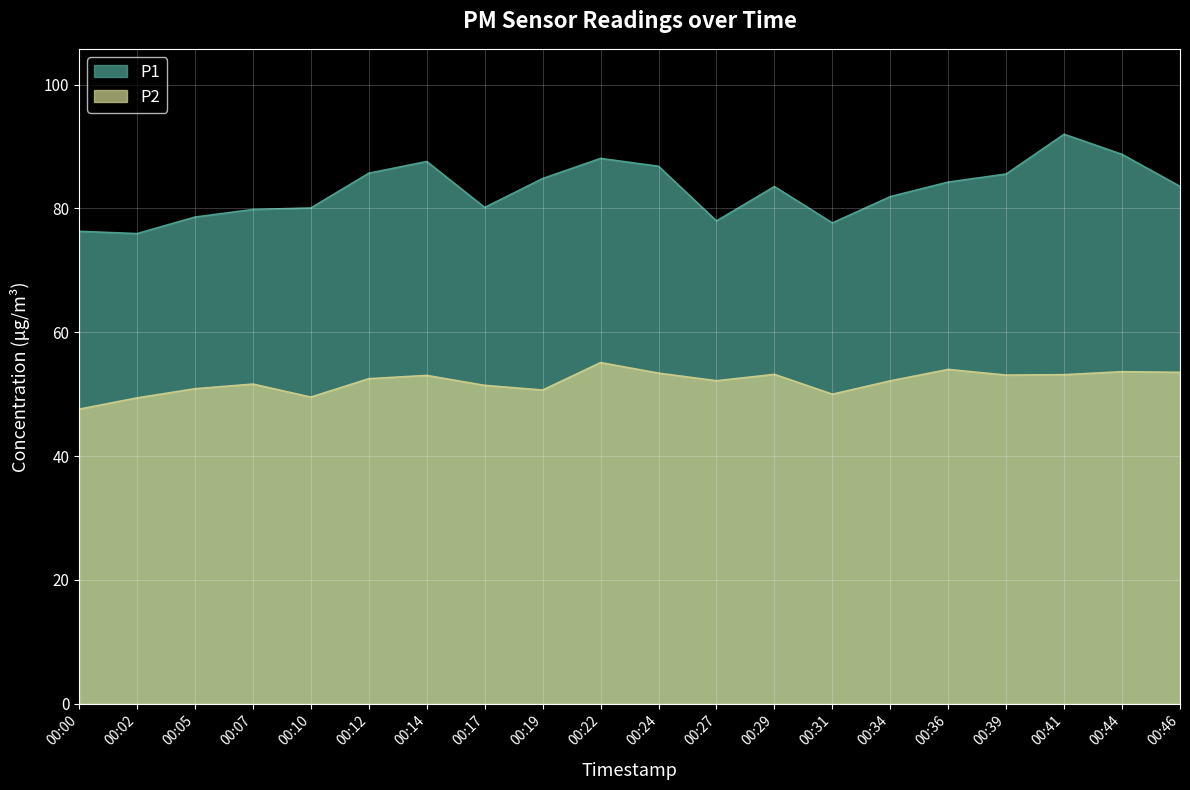

True or false: P1 has a value of 80.2 at 00:17.

True